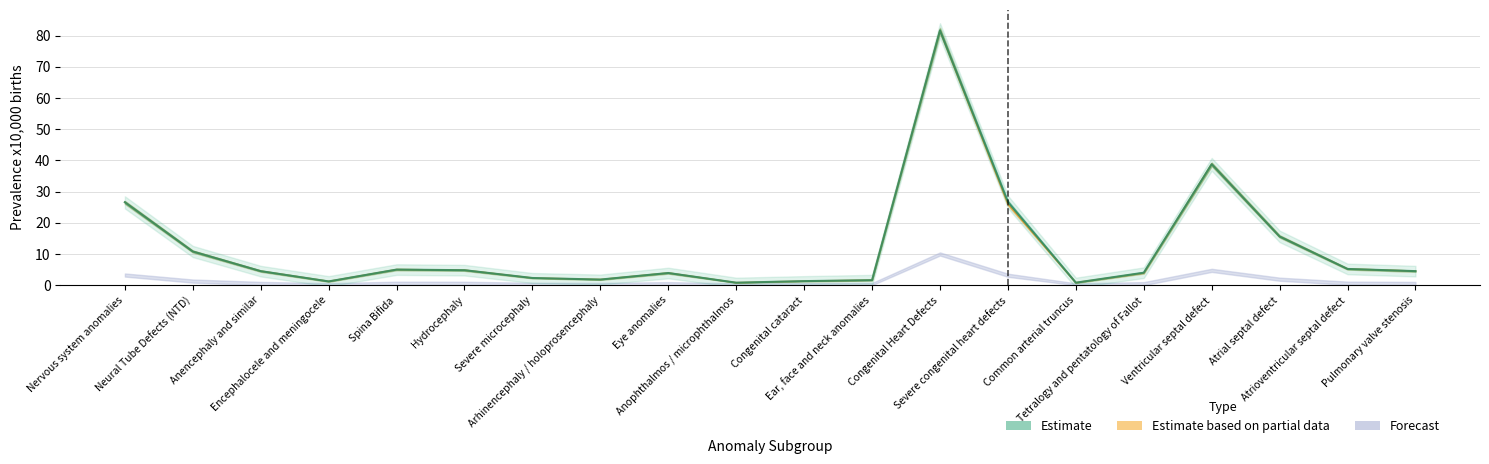

Is this an area chart (filled region under the line)?

No